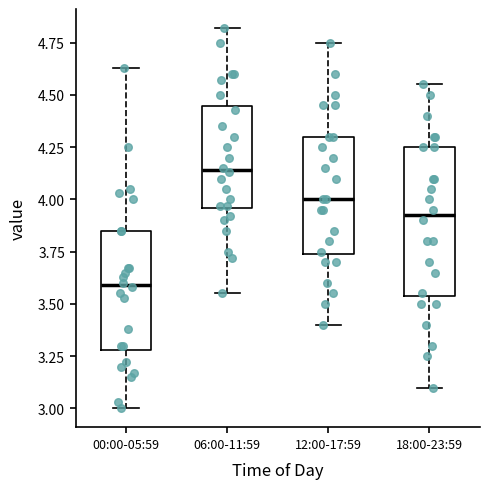

Comparing the boxes themselves (not the whiskers), which one is the tallest?

18:00-23:59